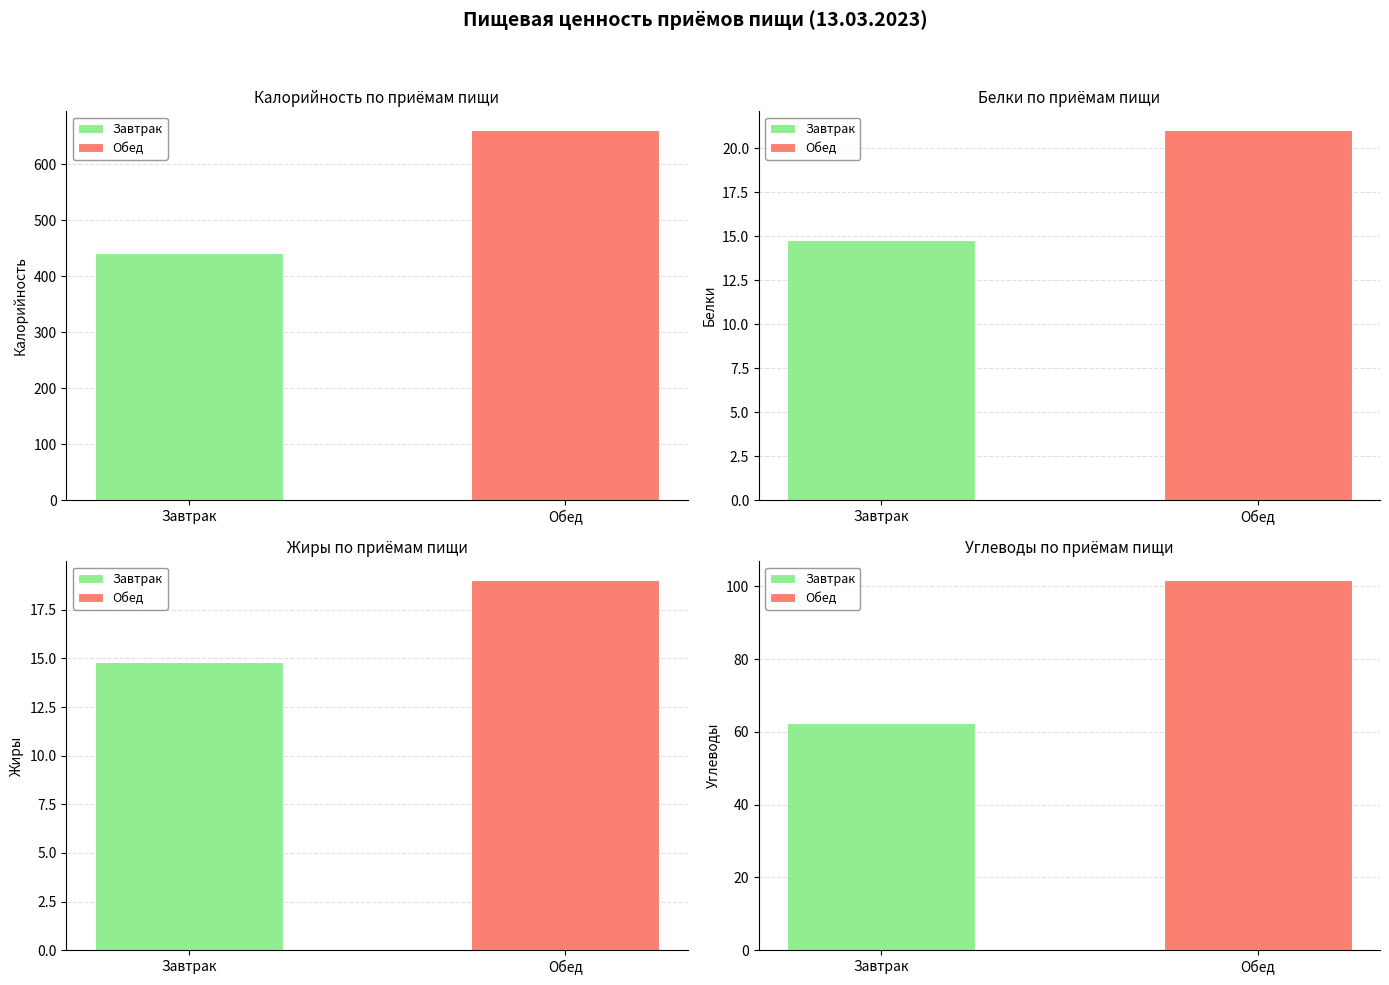

What is the value of the Белки bar at the 2nd from the left?

21.0